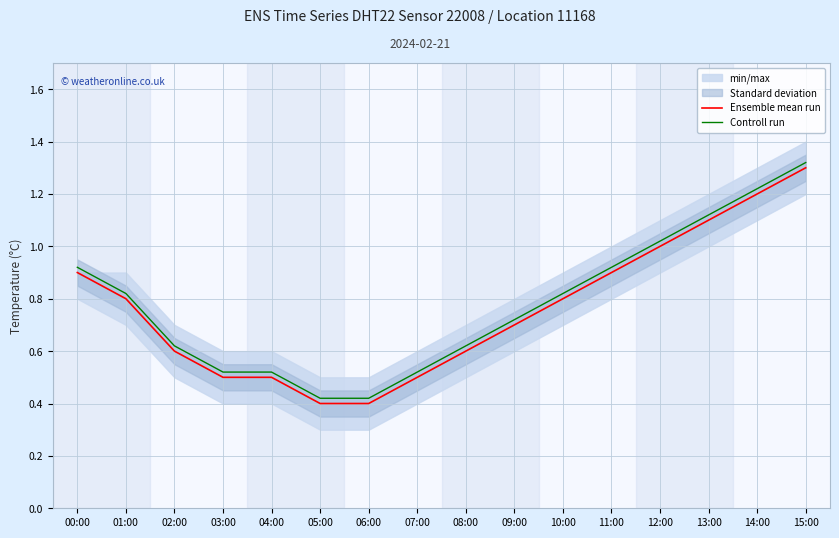

At how many categories does at least one series exceed 0?

16